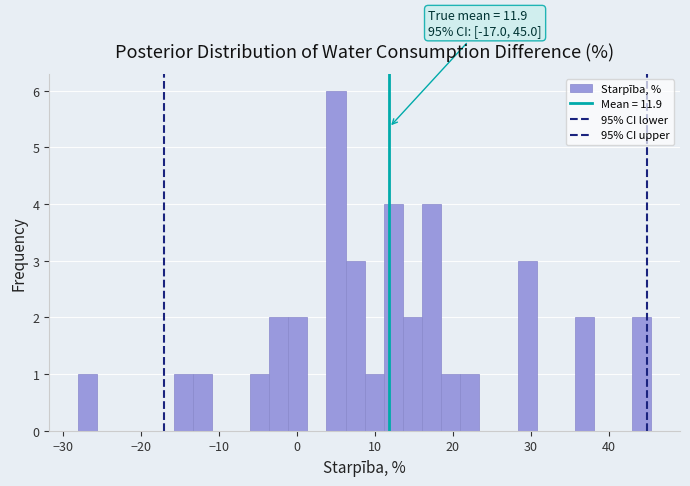

Read against the x-axis, roughly where is the centre of the tallest bar?

5